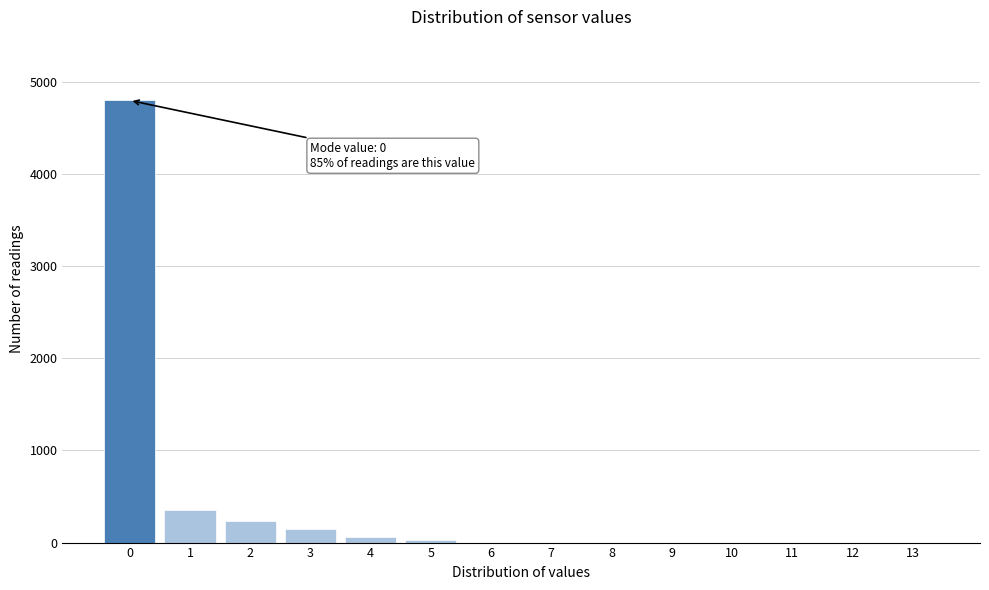

Reading right to left, list all the values displayed in this chart.

13=0	12=0	11=0	10=0	9=0	8=0	7=0	6=0	5=28	4=65	3=144	2=230	1=350	0=4800